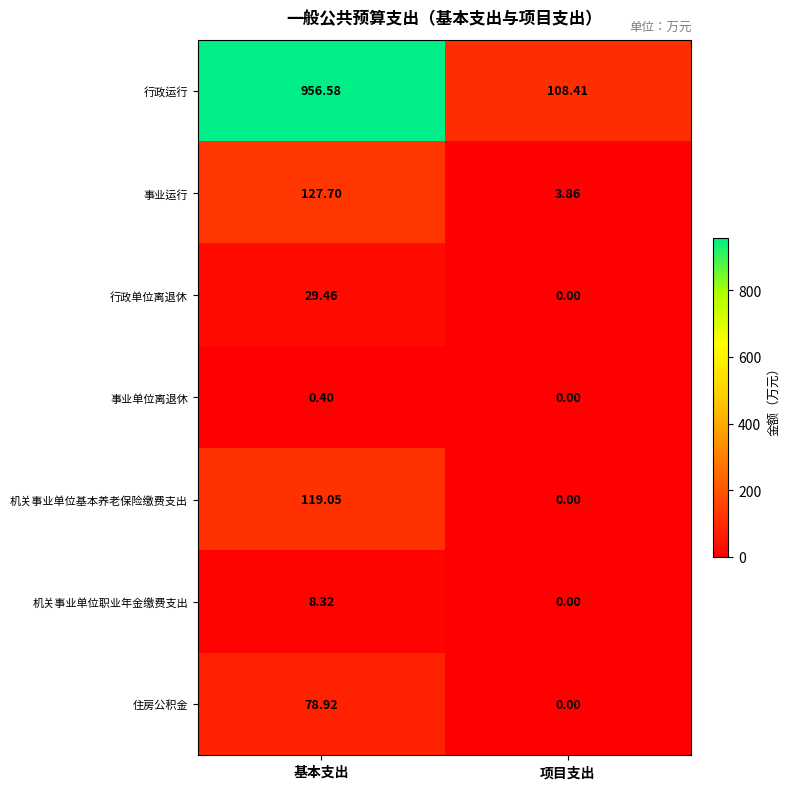

List the labels in order of 行政运行 value, smallest first.

项目支出, 基本支出